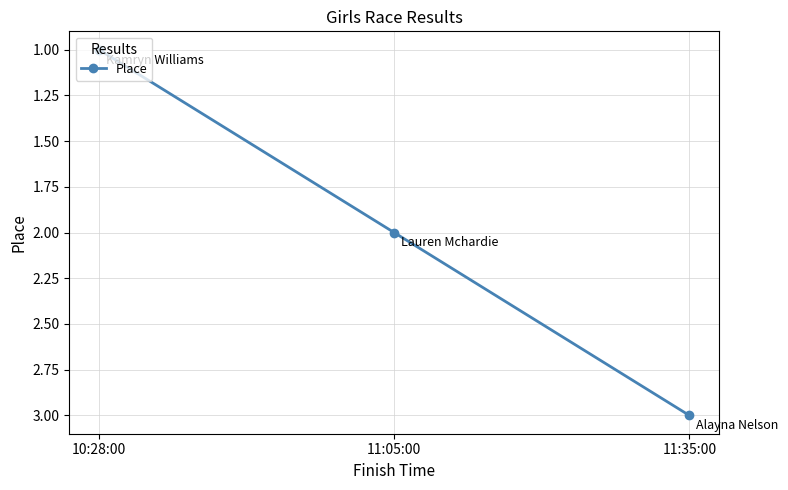

What is the ratio of the value at 10:28:00 to the value at 11:35:00?

0.3